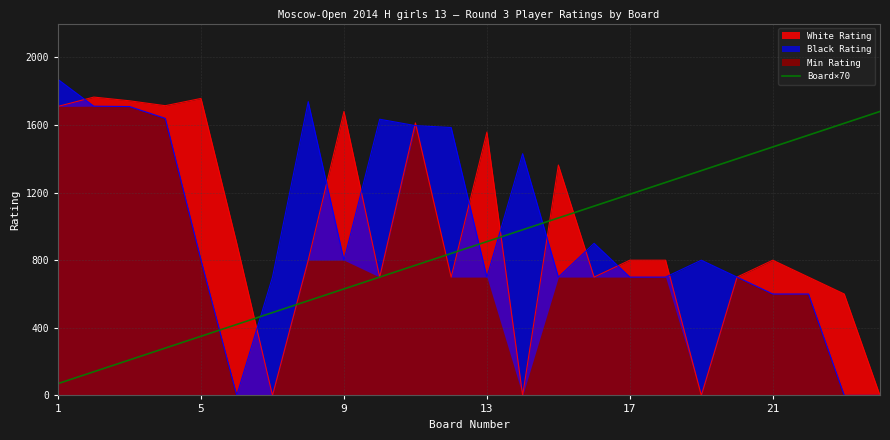

What is the maximum value for White Rating?

1765